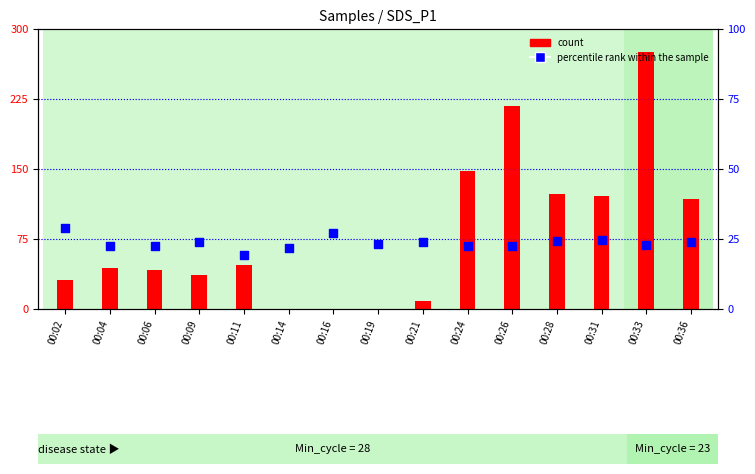

Which series has the widest spread of Y values?

count